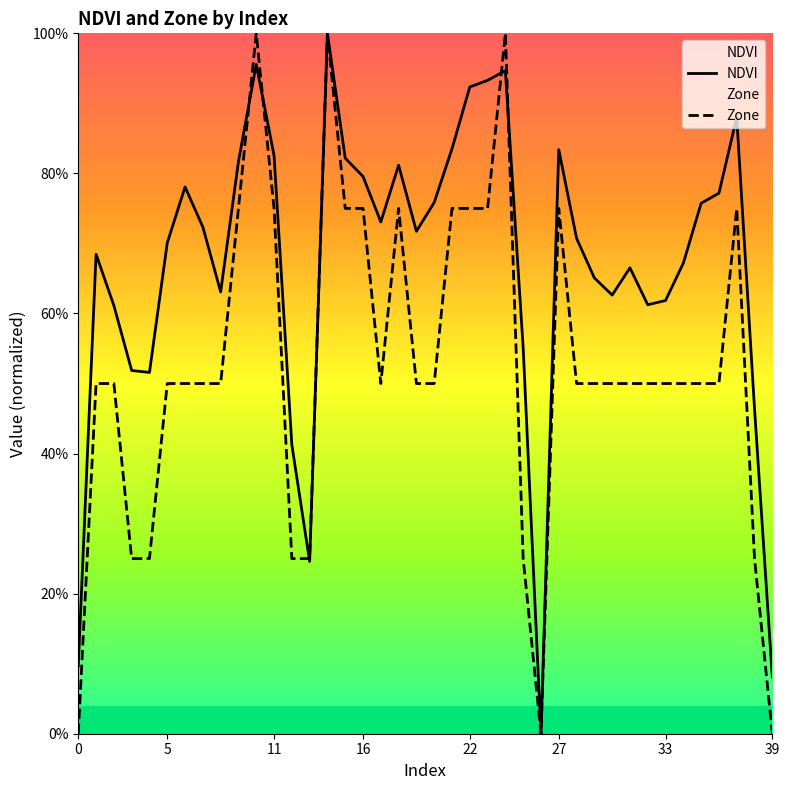

What is the sum of all NDVI values?

26.7